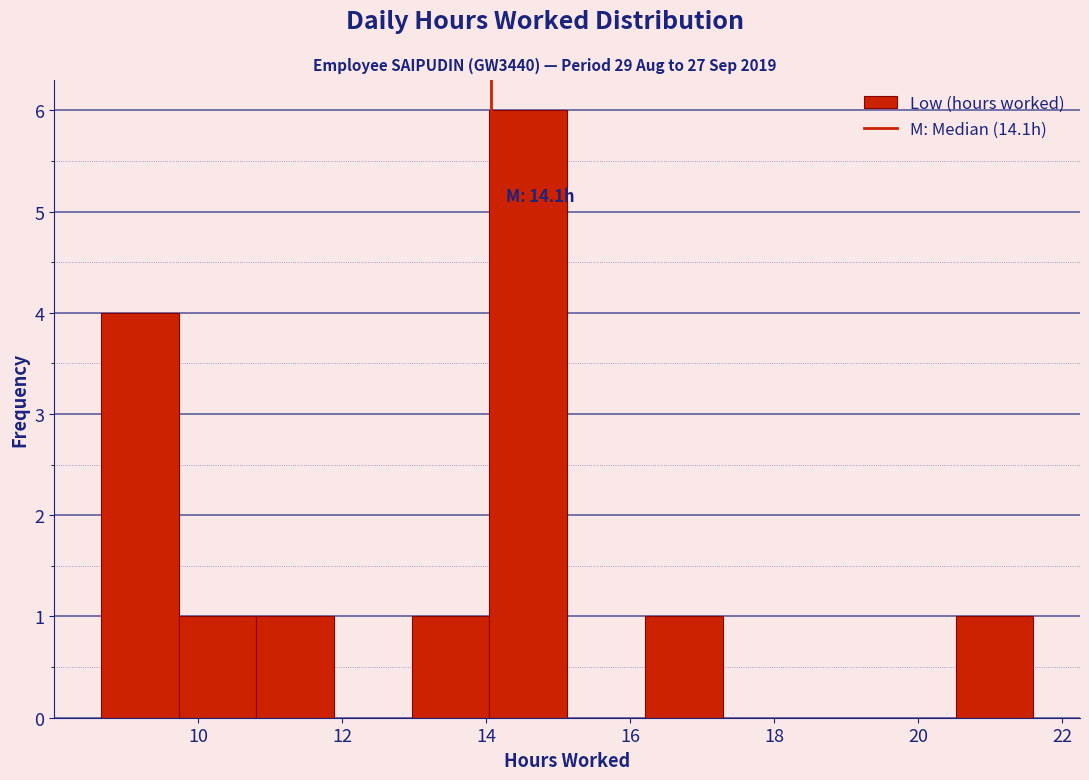

Over which range of the x-axis is the bar tallest?

14.0 to 15.2